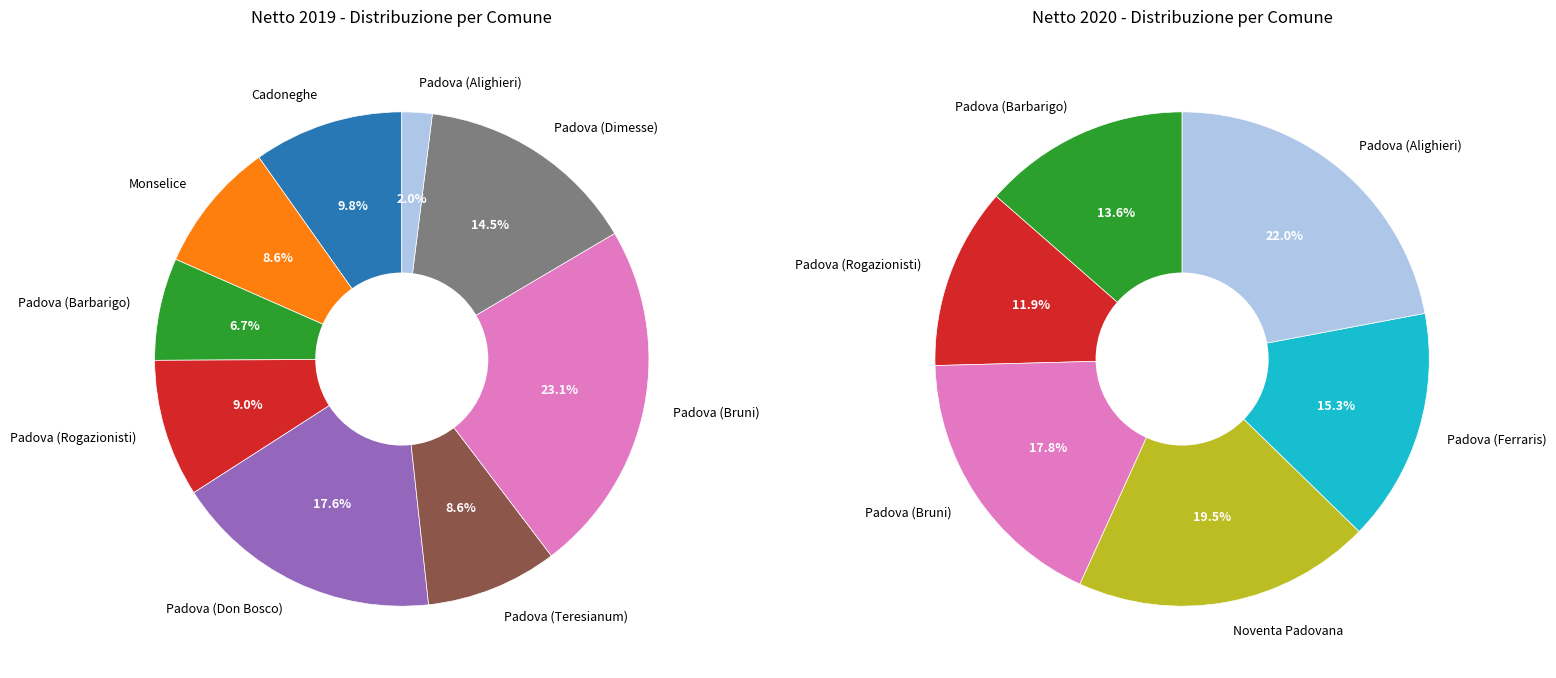

Does any single category account for the majority?

No